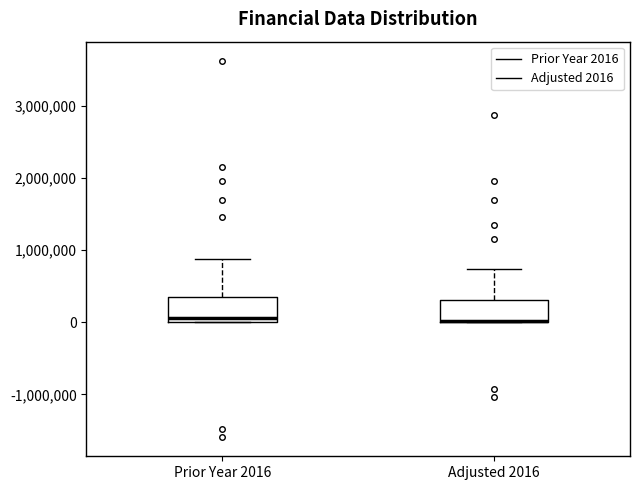

Reading left to right, read every box against the y-axis: the position of its median line, the range the box covers, and the ends of its whiskers. The values are not printed on the chart, so give them approximately, as read against the axis.

Prior Year 2016: median 100000, box 0 to 300000, whiskers 0 to 900000
Adjusted 2016: median 0 (drawn on the box's lower edge), box 0 to 300000, whiskers 0 to 700000